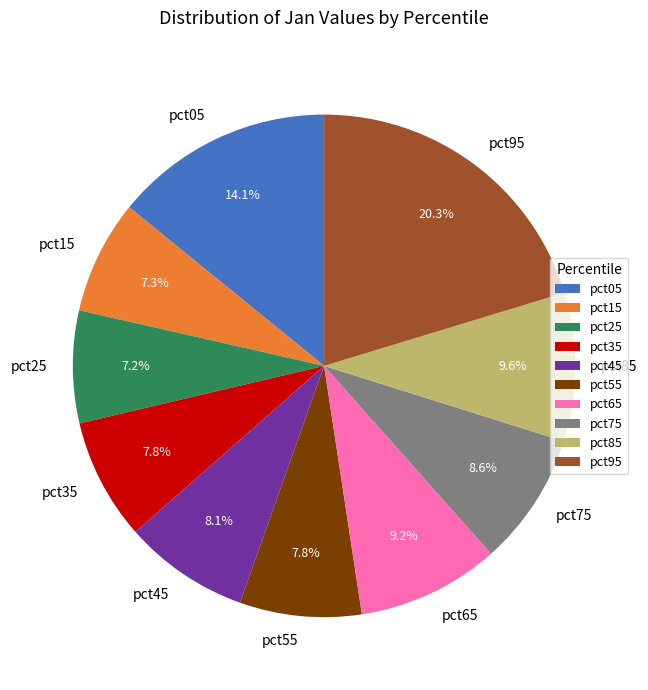

To the nearest percent, what portion does pct65 represent?

9%